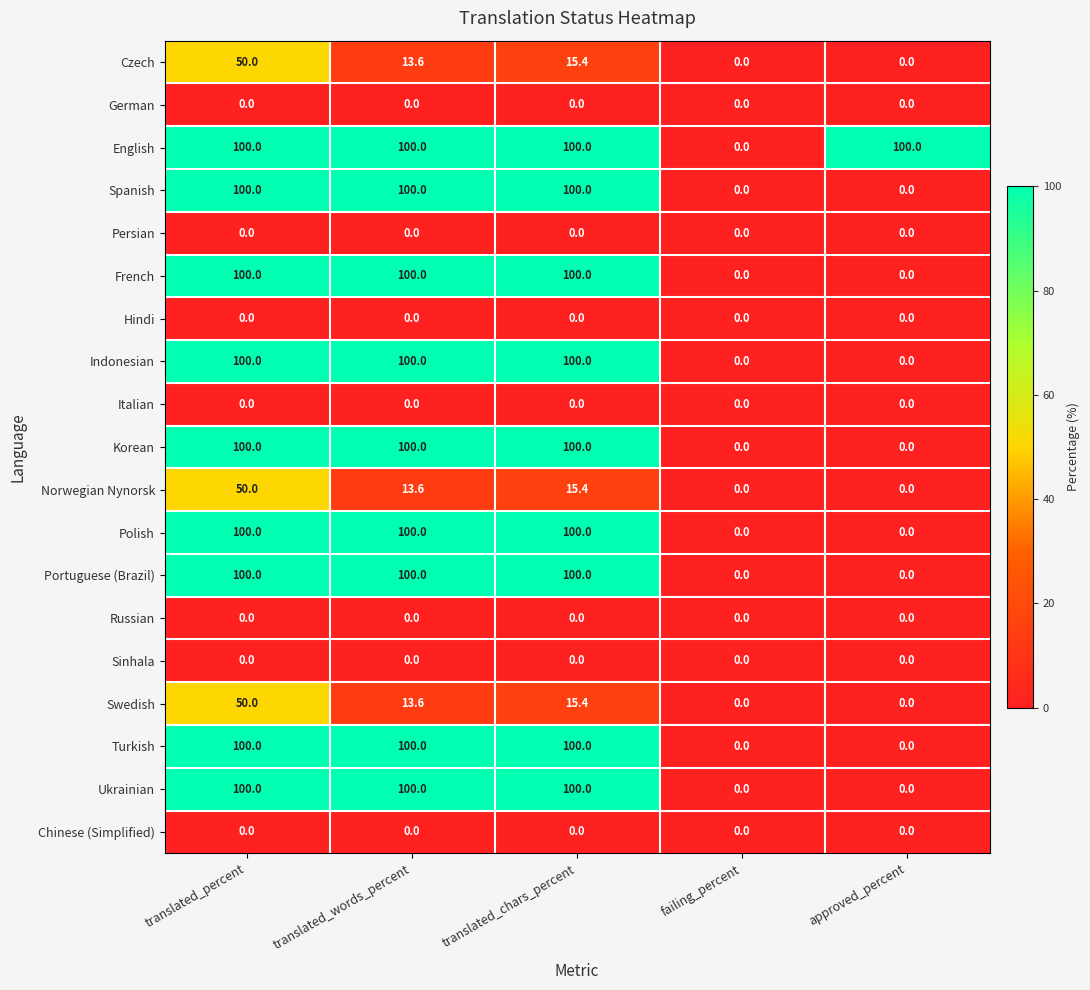

True or false: Indonesian has a value of 100.0 at translated_chars_percent.

True